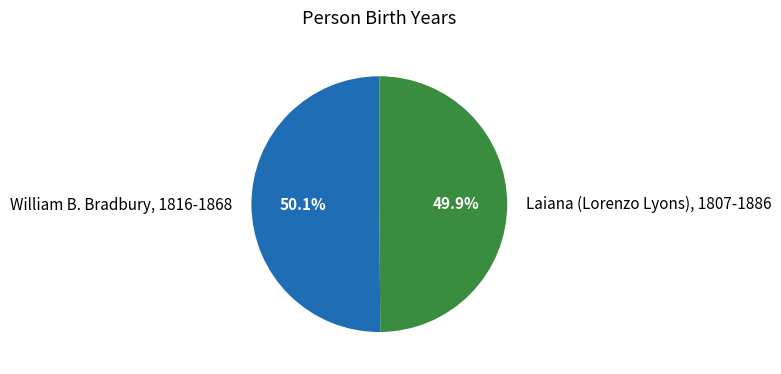

Combined, what portion of the pie is Laiana (Lorenzo Lyons), 1807-1886 and William B. Bradbury, 1816-1868?

100.0%